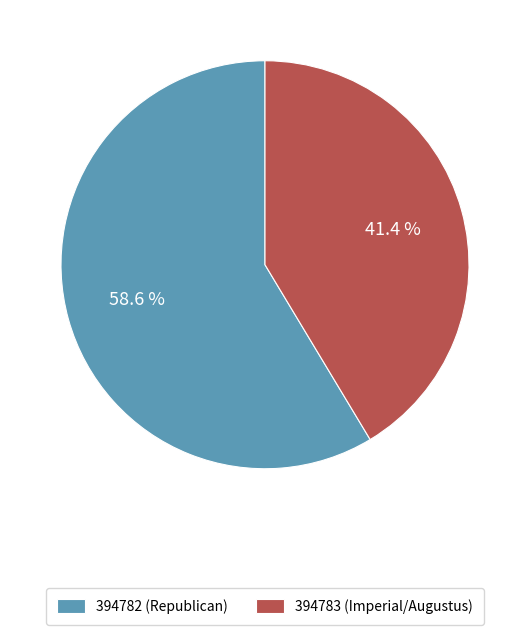

What is the smallest slice in the pie chart?

394783 (Imperial/Augustus)